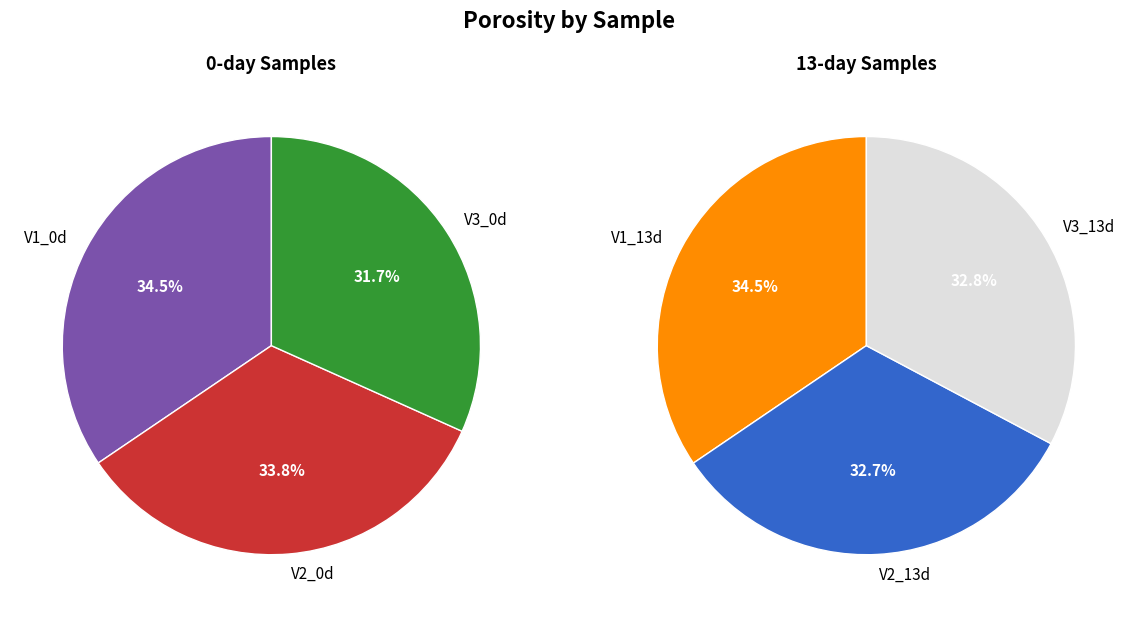

True or false: V1_13d accounts for 17% of the total.

True